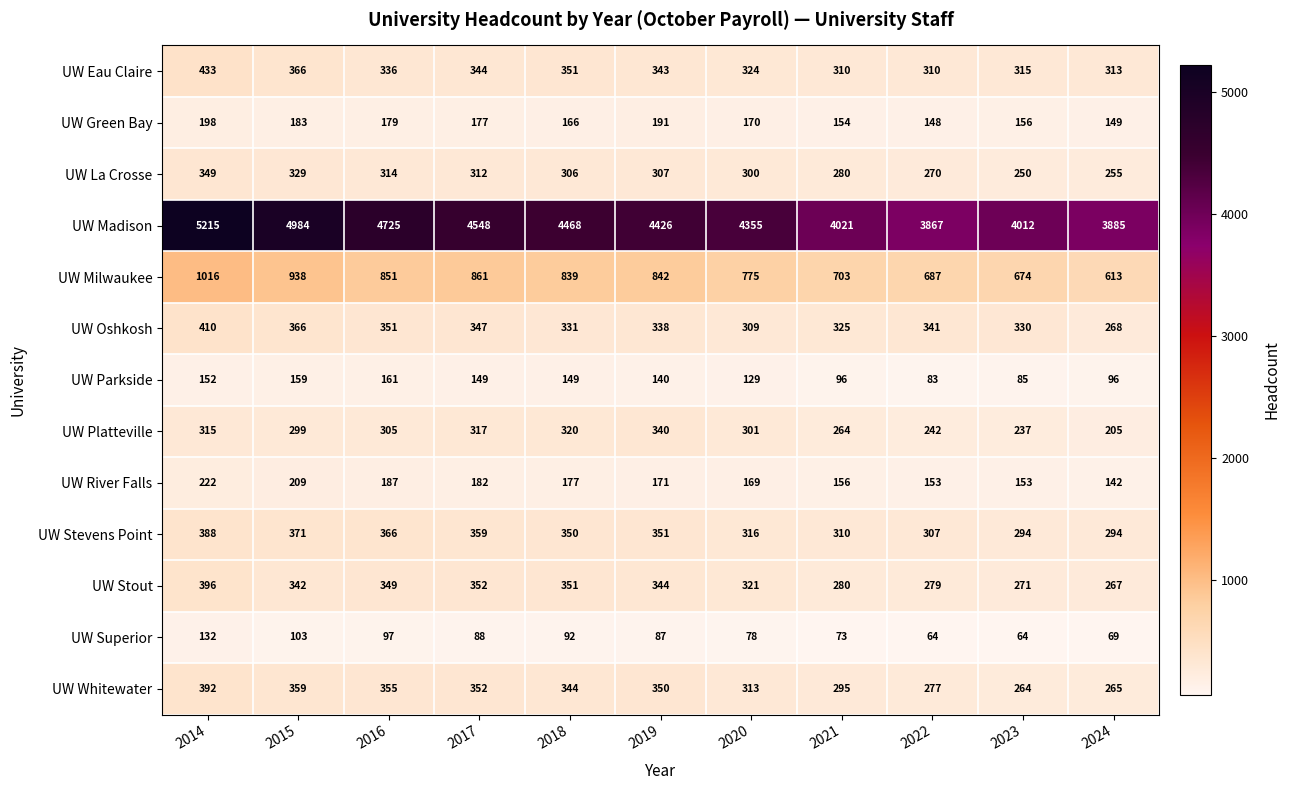

What is the difference between the highest and lowest values at 2021?

3948